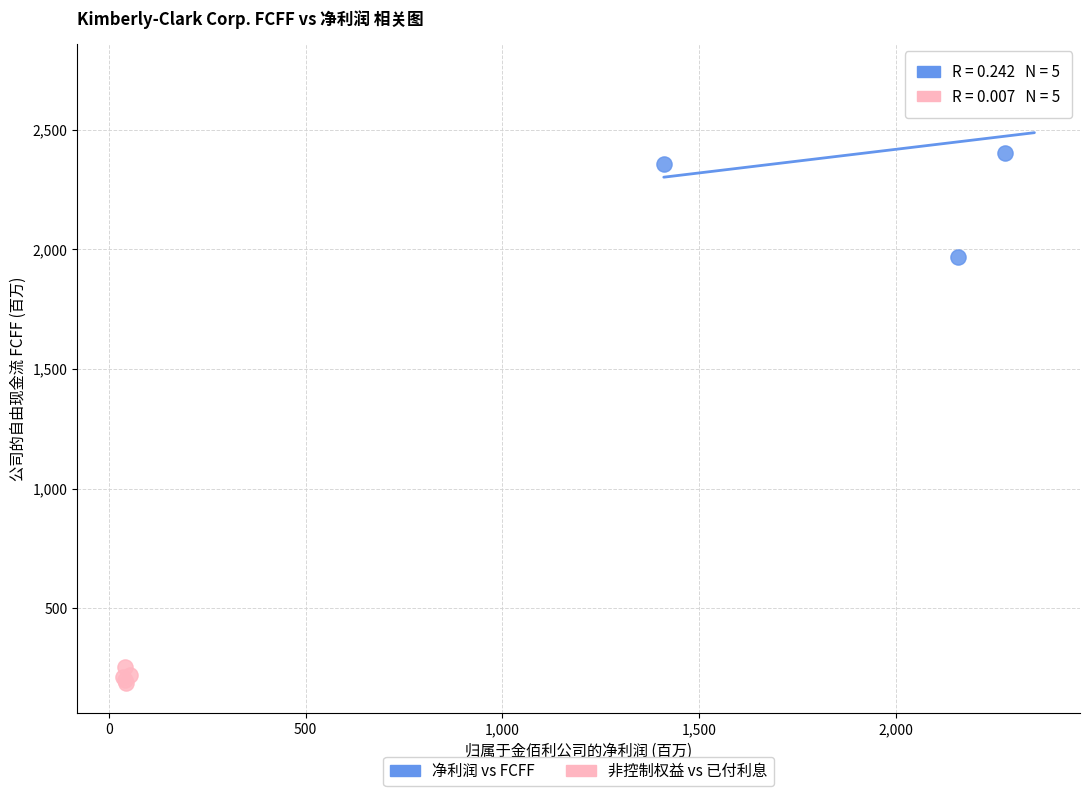

Which series contains the highest Y value?

净利润 vs FCFF